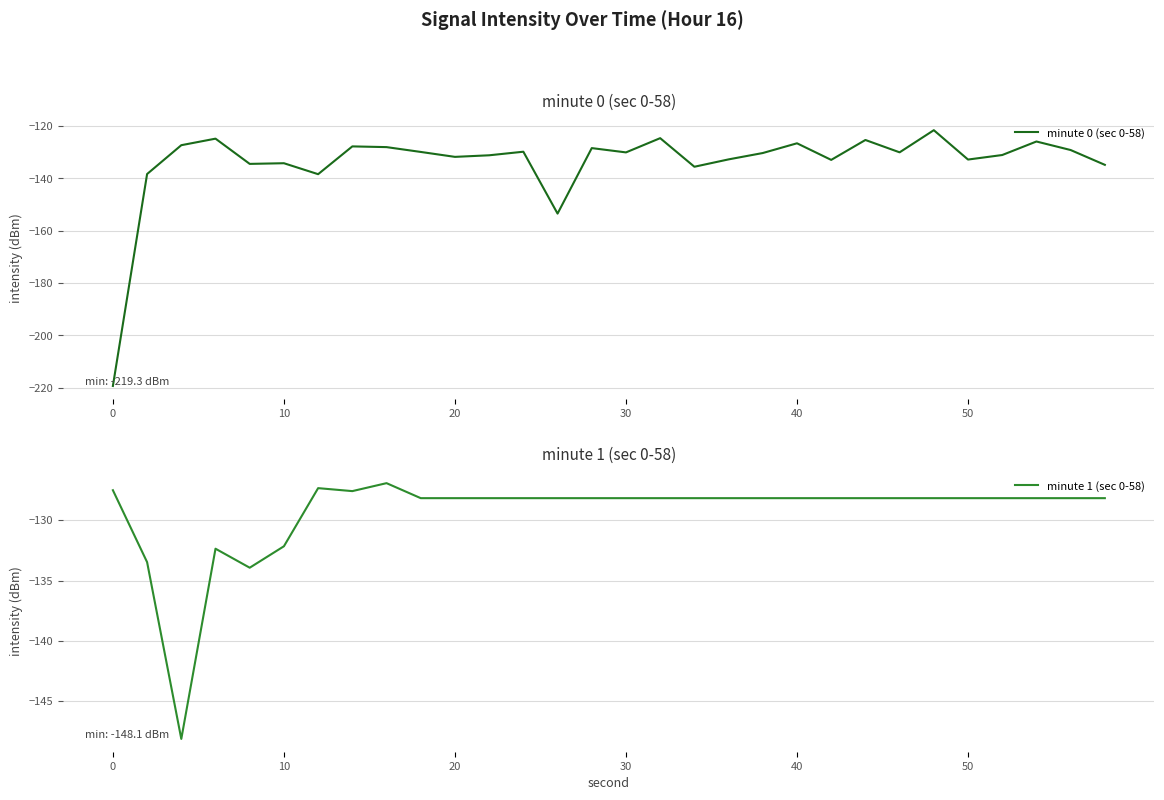

What is the lowest value of the minute 0 (sec 0-58) series?

-219.3